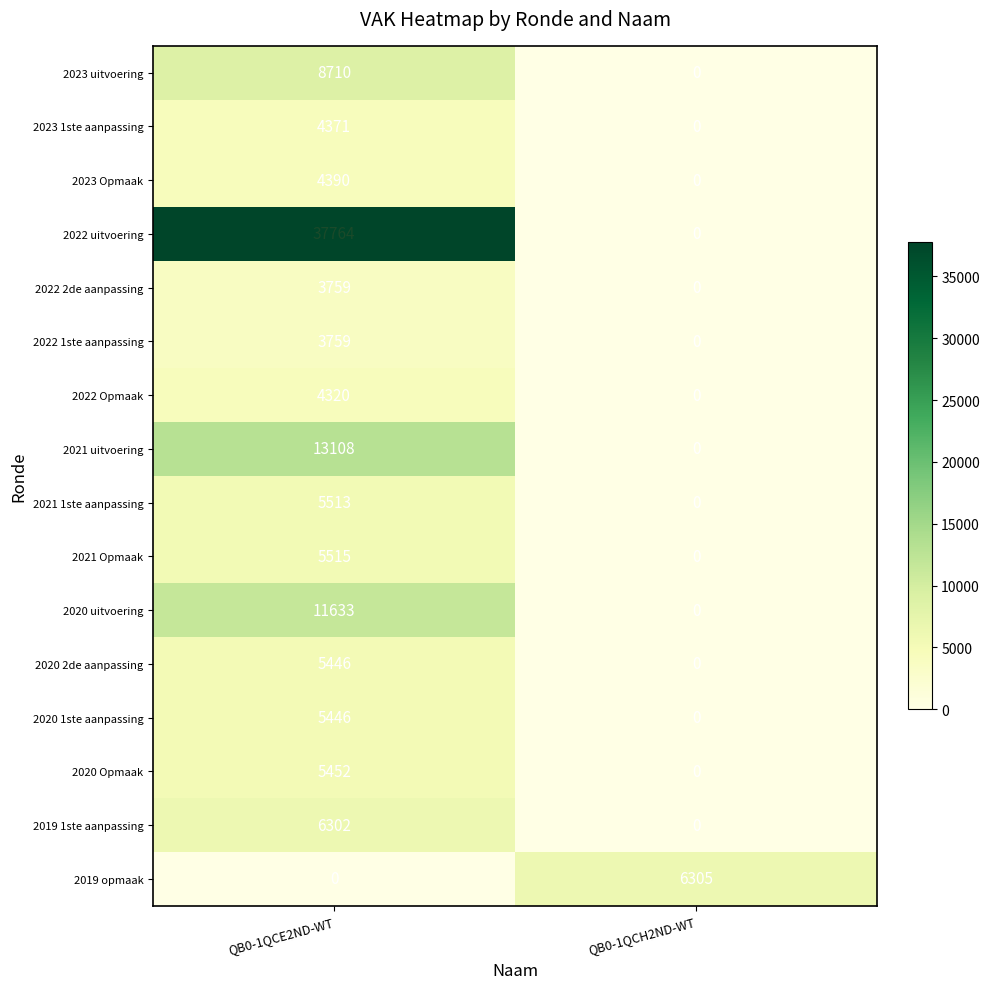

The value of 2019 opmaak at QB0-1QCE2ND-WT is -2225. True or false?

False